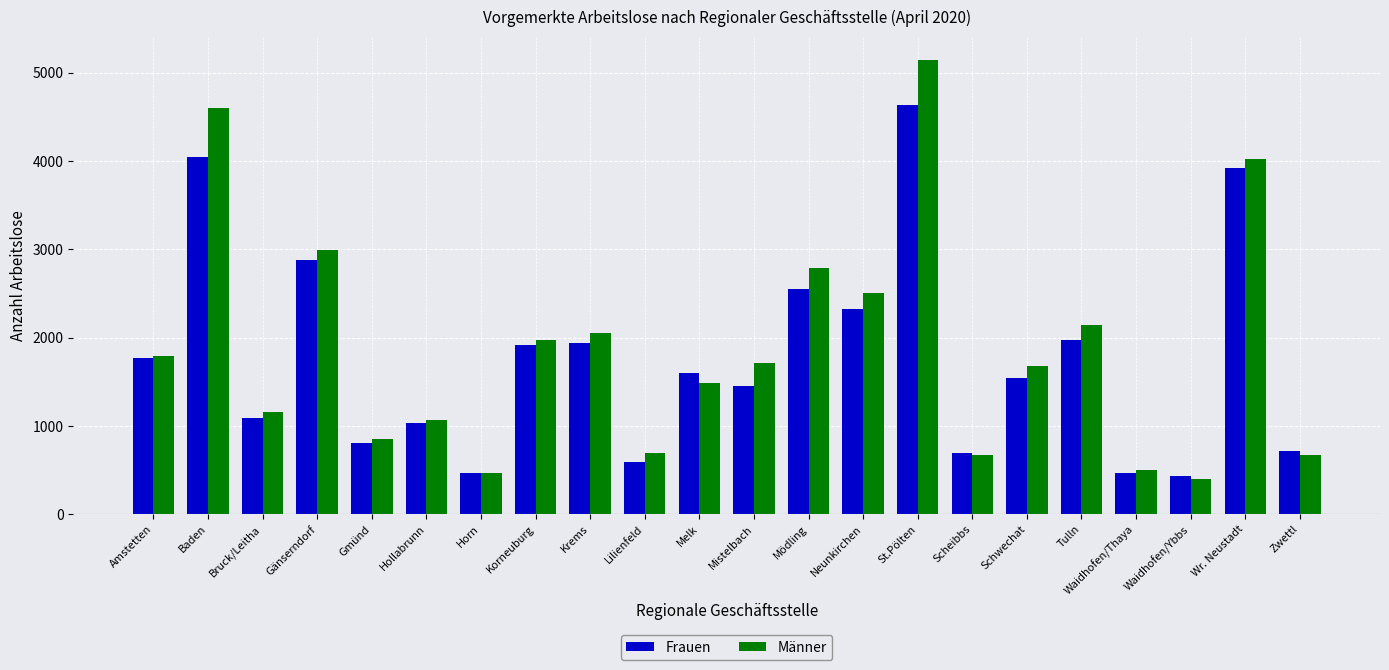

Rank the series at St.Pölten from lowest to highest value.

Frauen, Männer